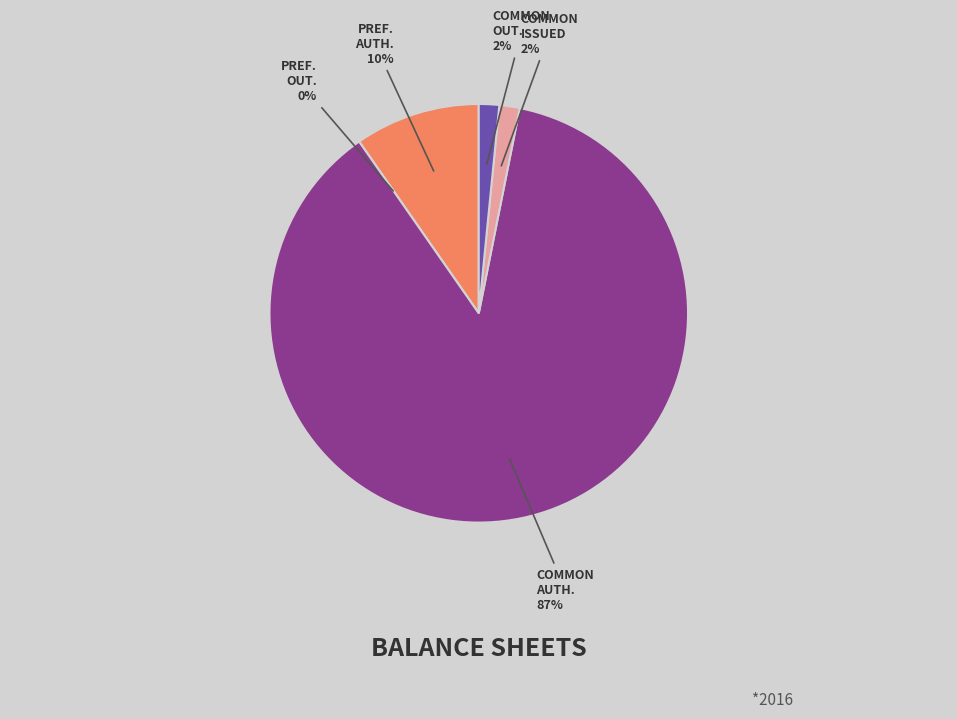

Count the number of slices in the pie.

5